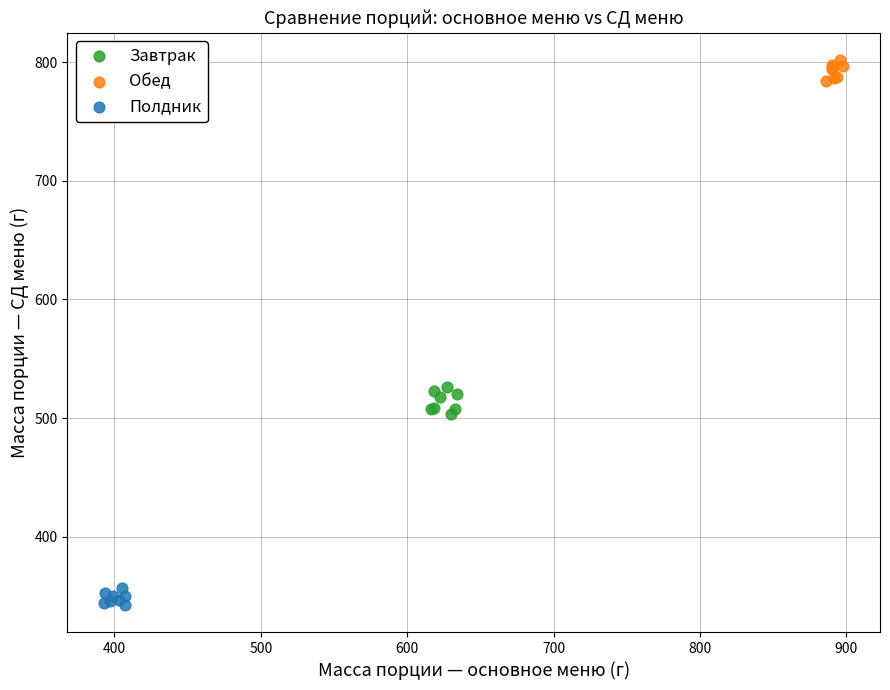

Which series reaches the minimum Y coordinate?

Полдник